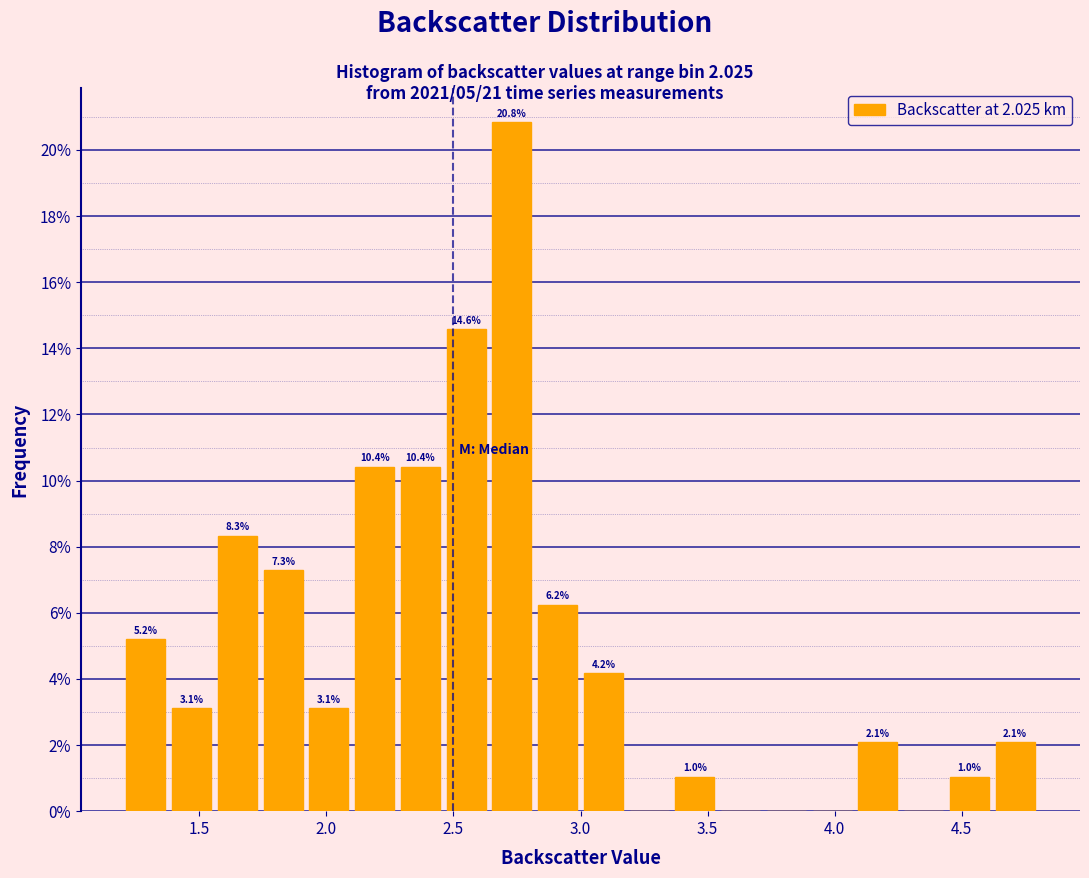

Around what value on the x-axis is the tallest bar? Give the approximate position of its centre, as read against the axis.

2.75